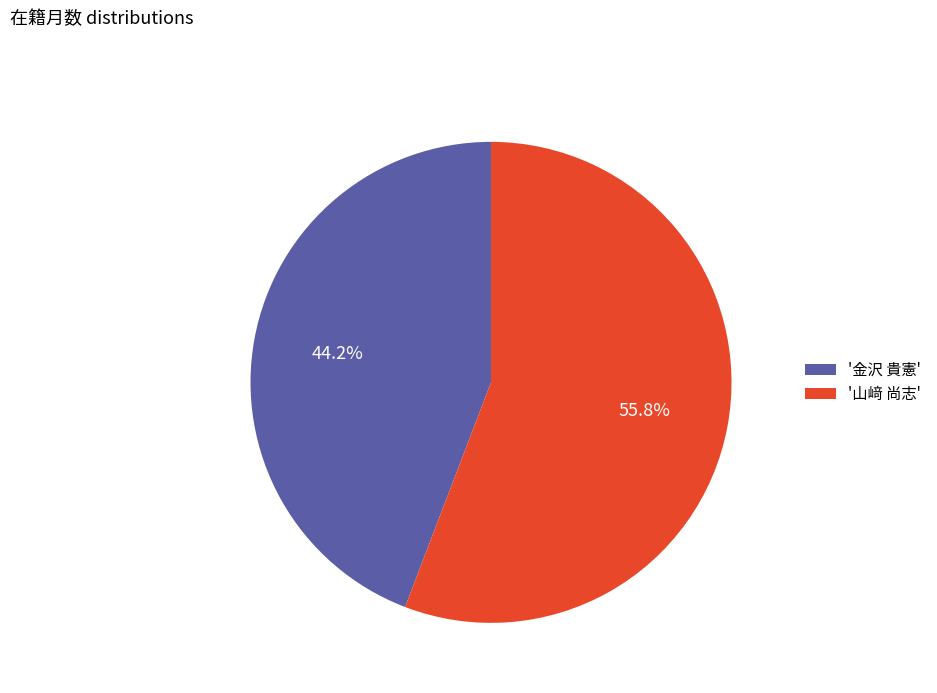

Between '金沢 貴憲' and '山﨑 尚志', which is larger?

'山﨑 尚志'